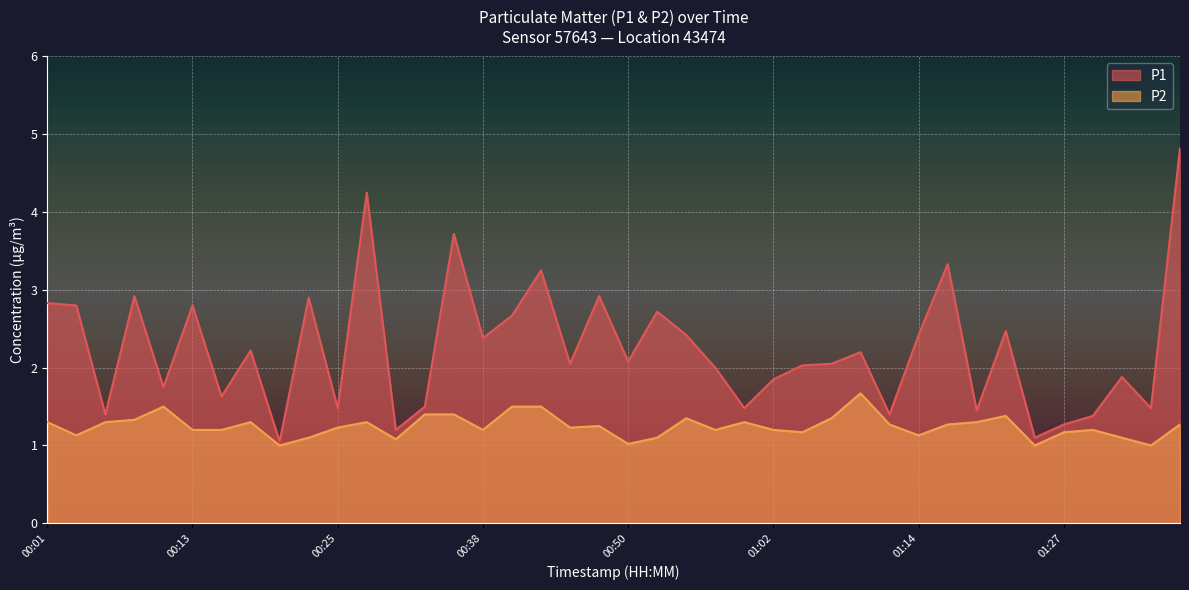

What is the difference between the highest and lowest values at 00:40?

1.2